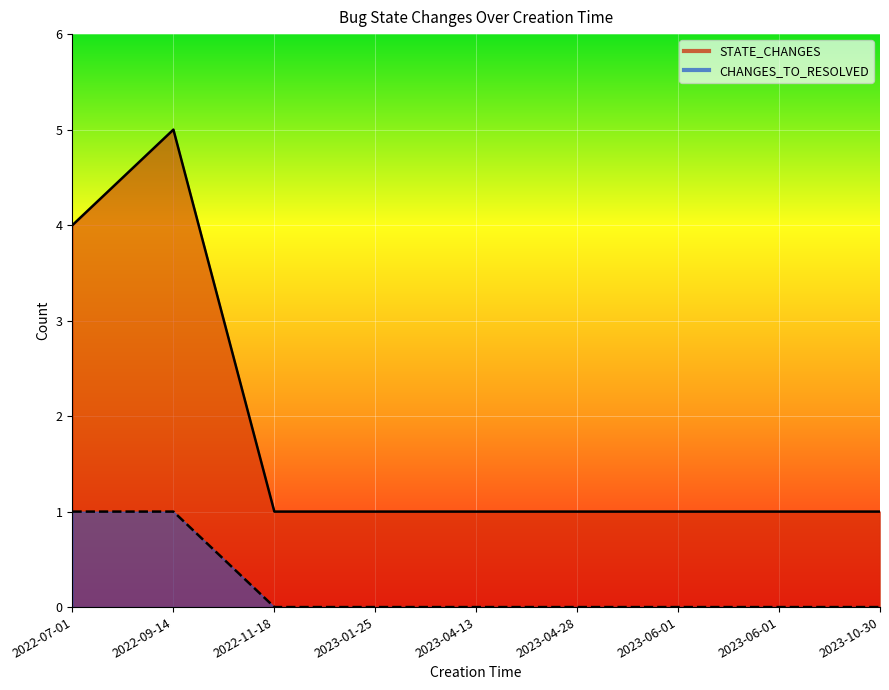

What is the highest value of the STATE_CHANGES series?

5